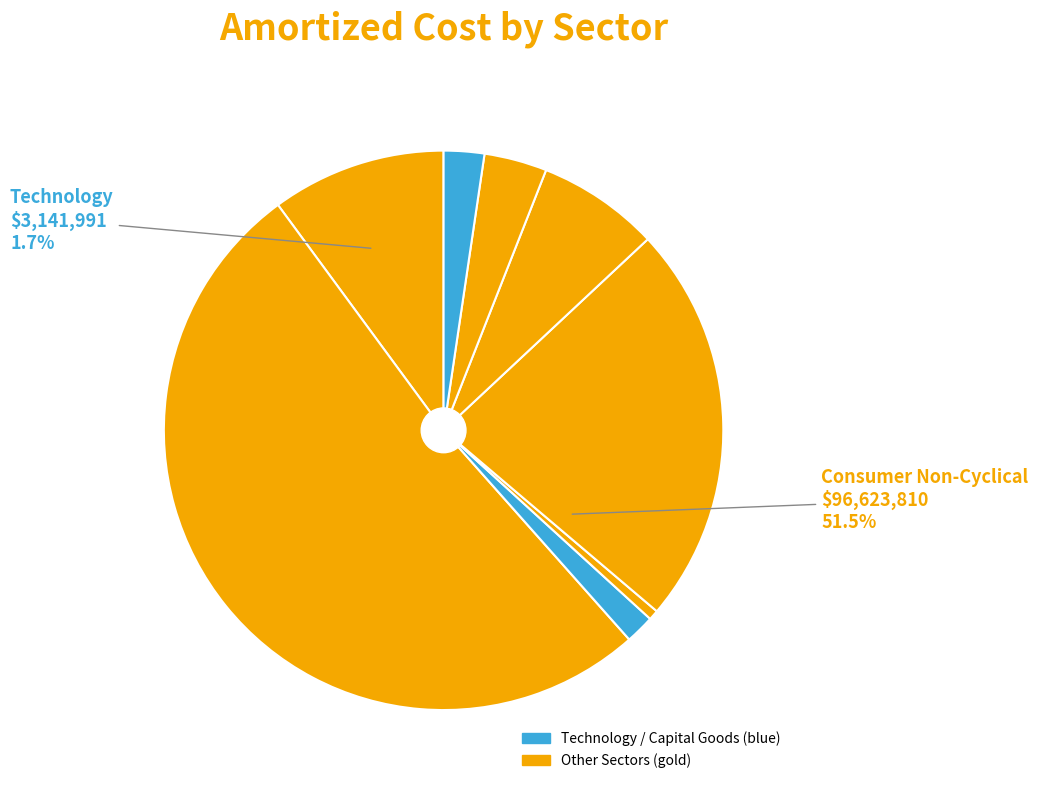

What is the largest slice in the pie chart?

Consumer Non-Cyclical